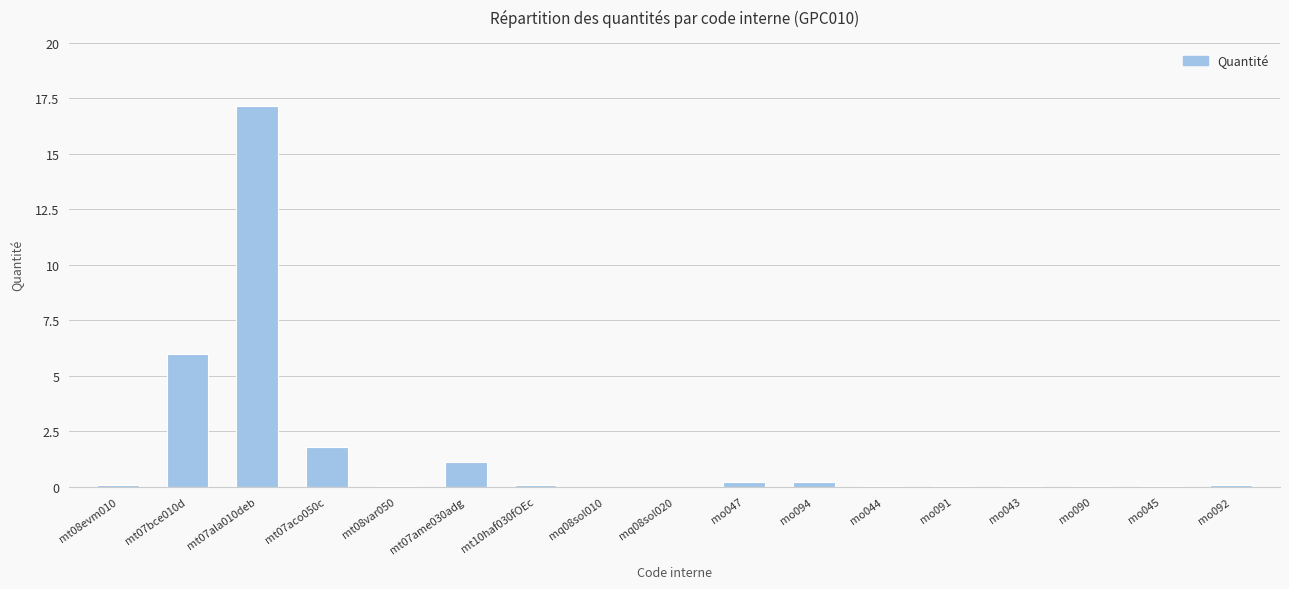

What is the difference between the values at mt07ame030adg and mo091?

1.0